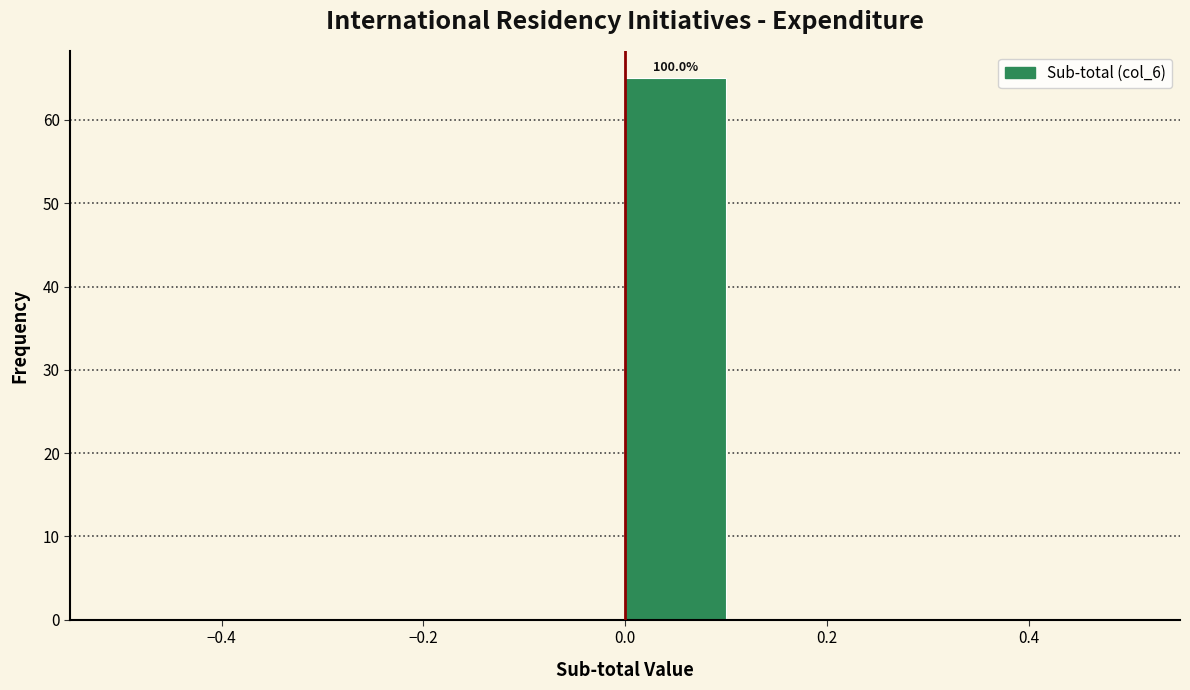

Which range on the x-axis has the tallest bar?

0.0 to 0.1